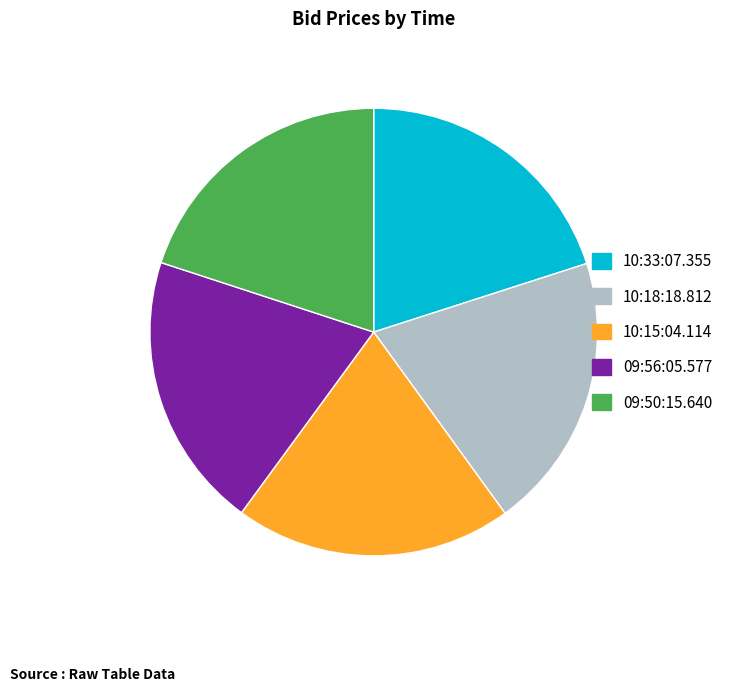

Is it true that 09:50:15.640 is 32% of the pie?

False